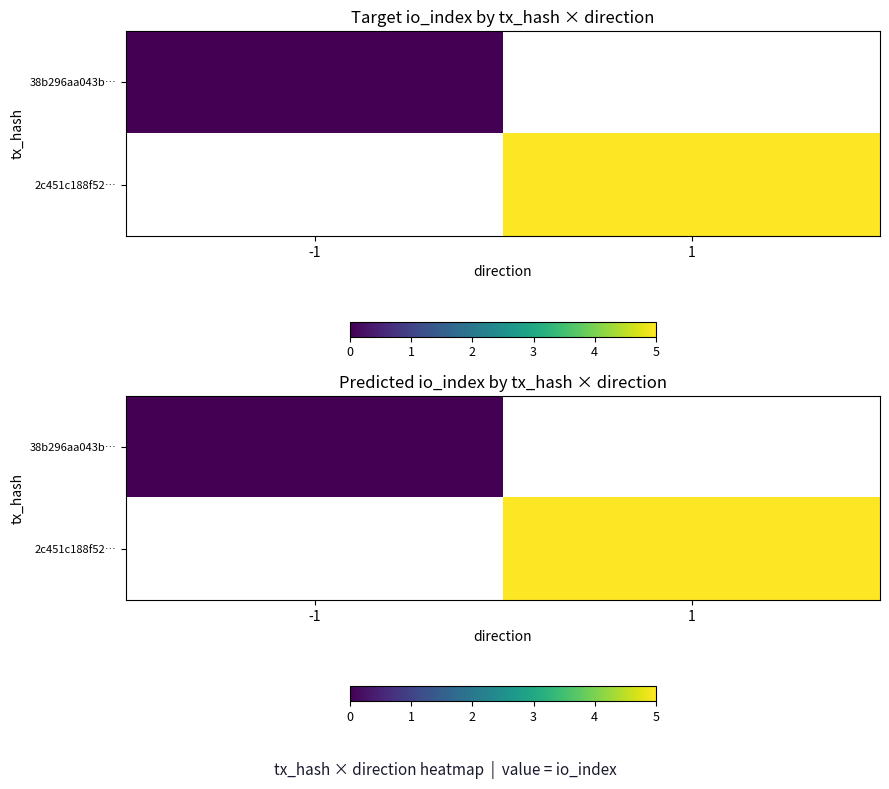

True or false: 2c451c188f52… has a value of 9 at 1.

False